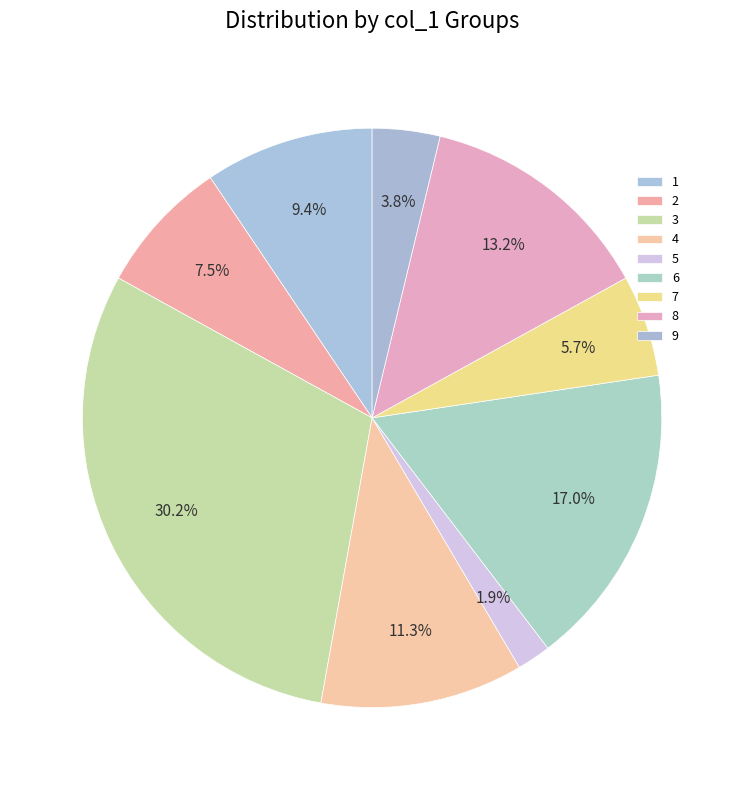

Approximately how many times larger is the value at 3 compared to 6?

1.8